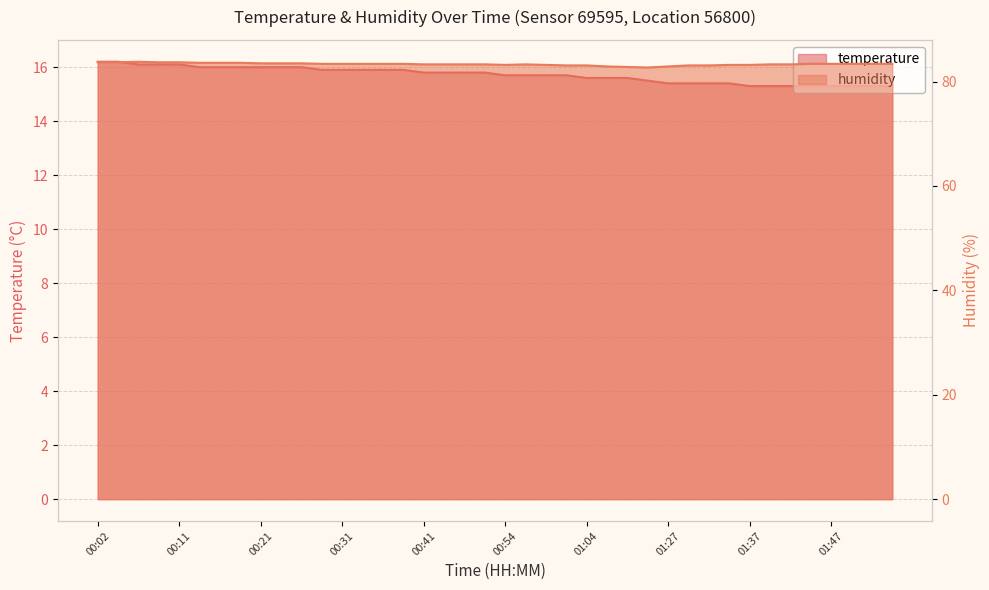

At which label does temperature reach its minimum?

01:37